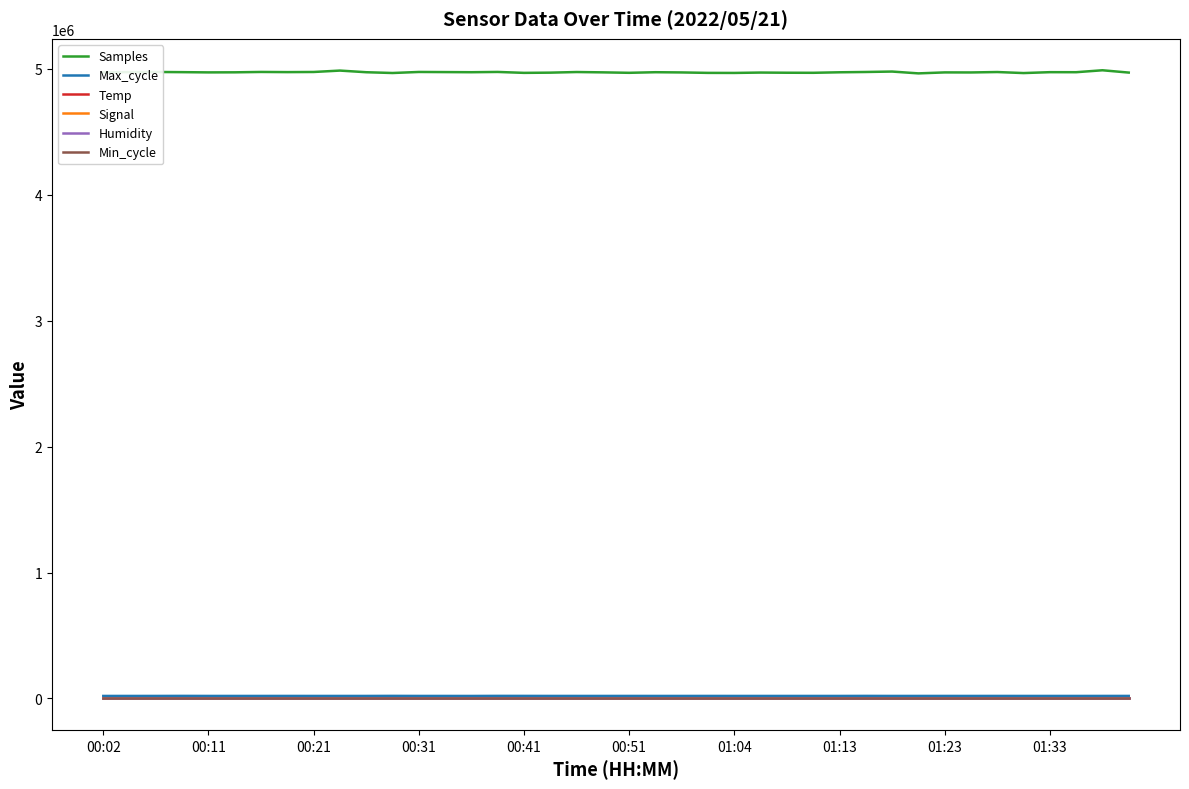

Which series has the largest range (max minus min)?

Samples